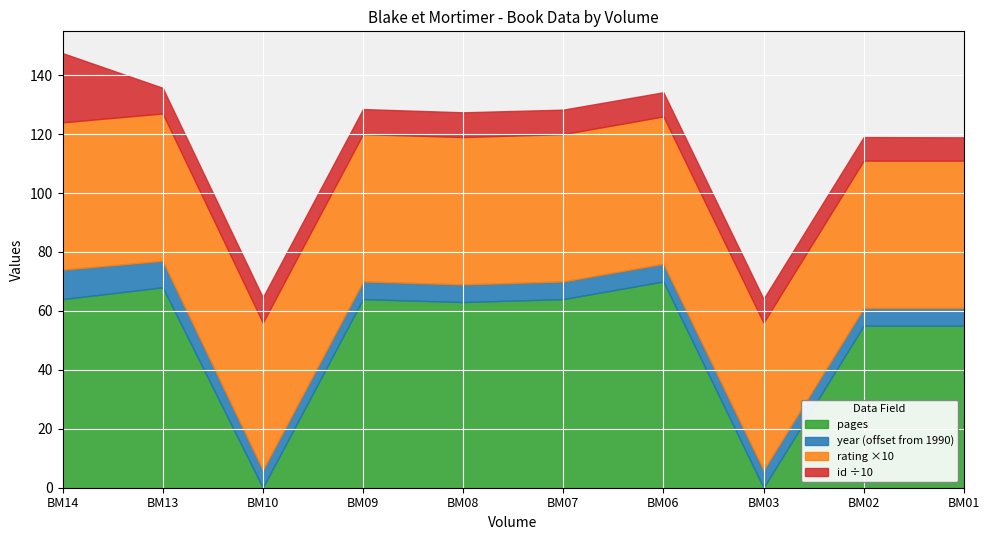

What is the total value across all series at BM08?

127.4